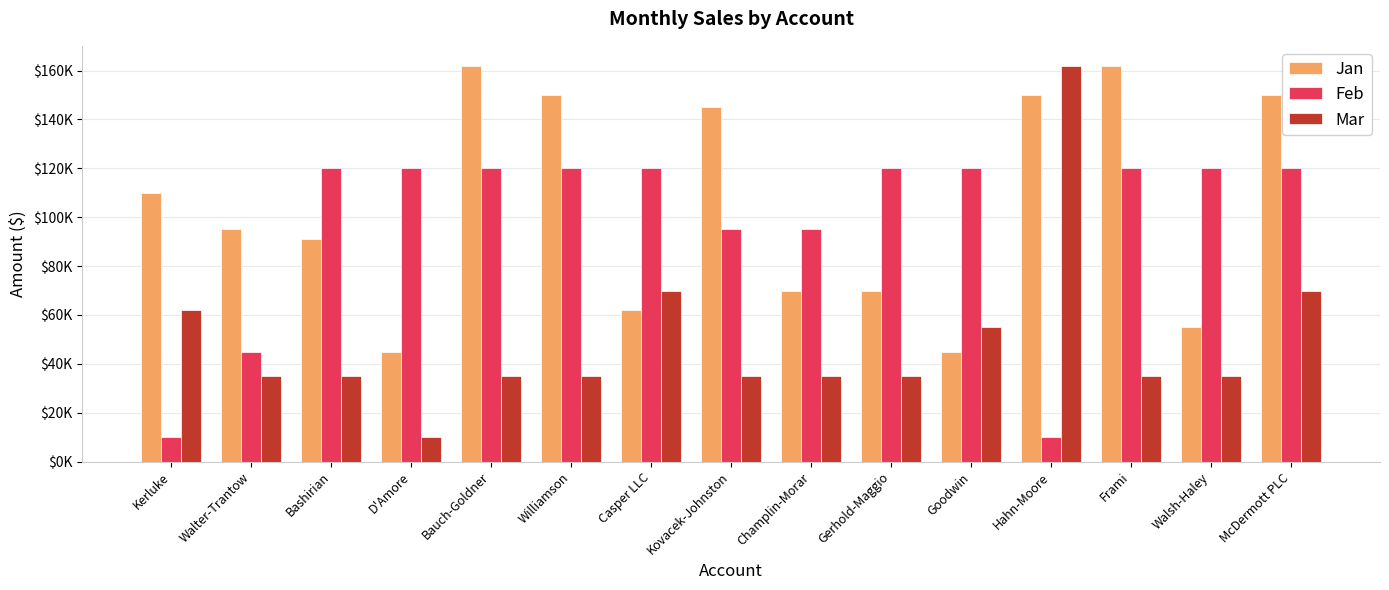

Are the bars grouped side by side (vs. stacked)?

Yes